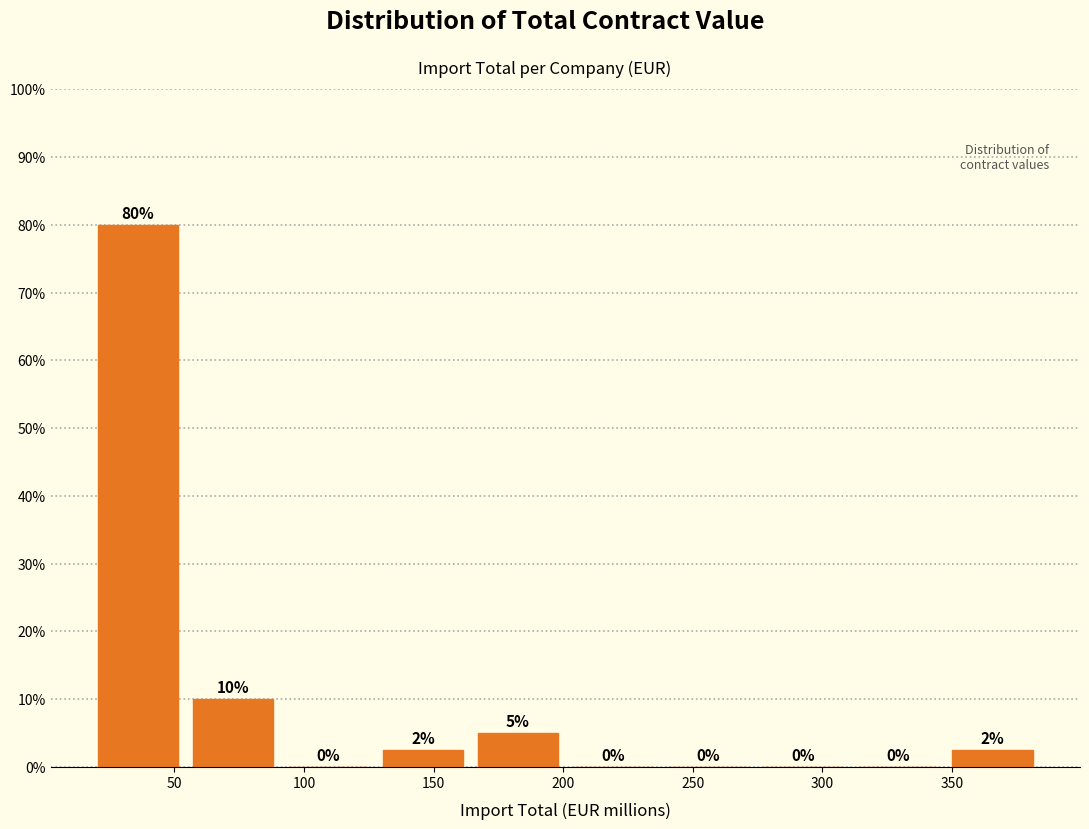

Which range on the x-axis has the tallest bar?

20 to 55